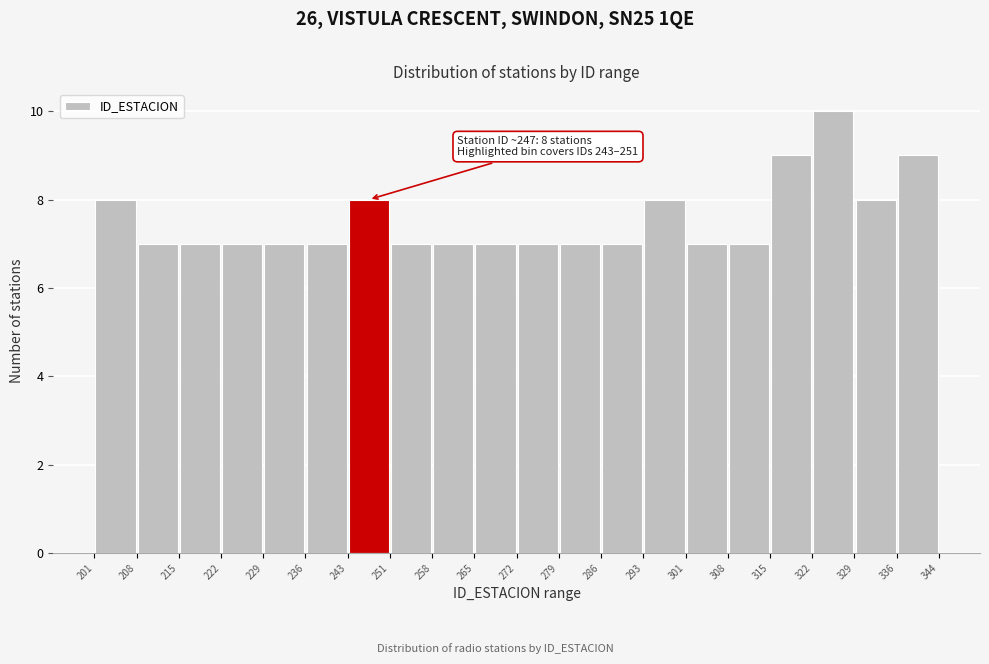

Which range on the x-axis has the tallest bar?

322 to 329